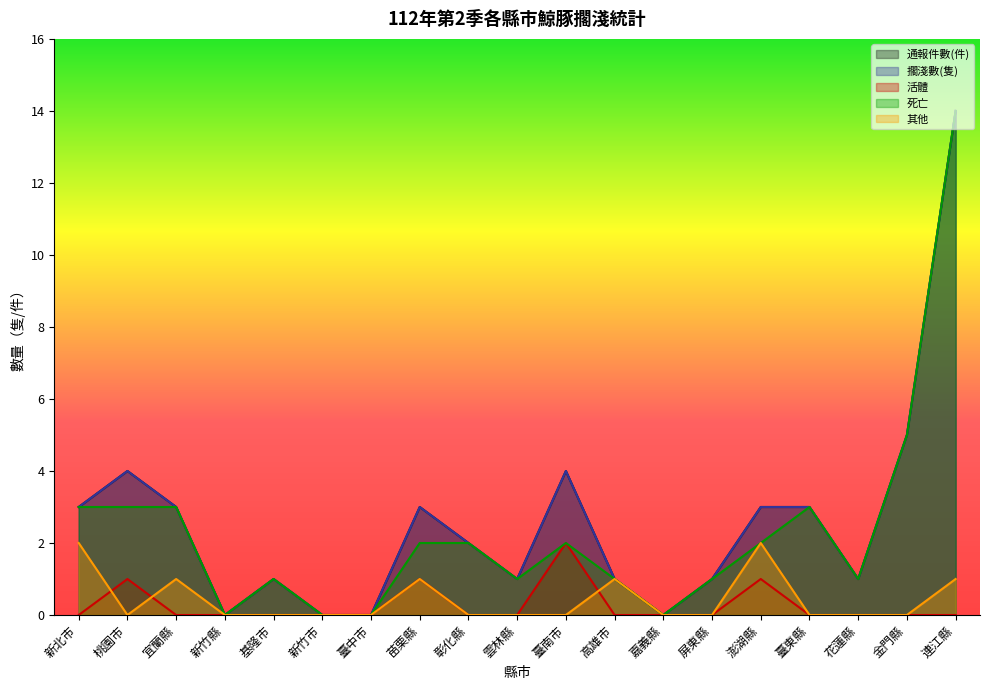

True or false: 死亡 and 活體 cross at least once.

False